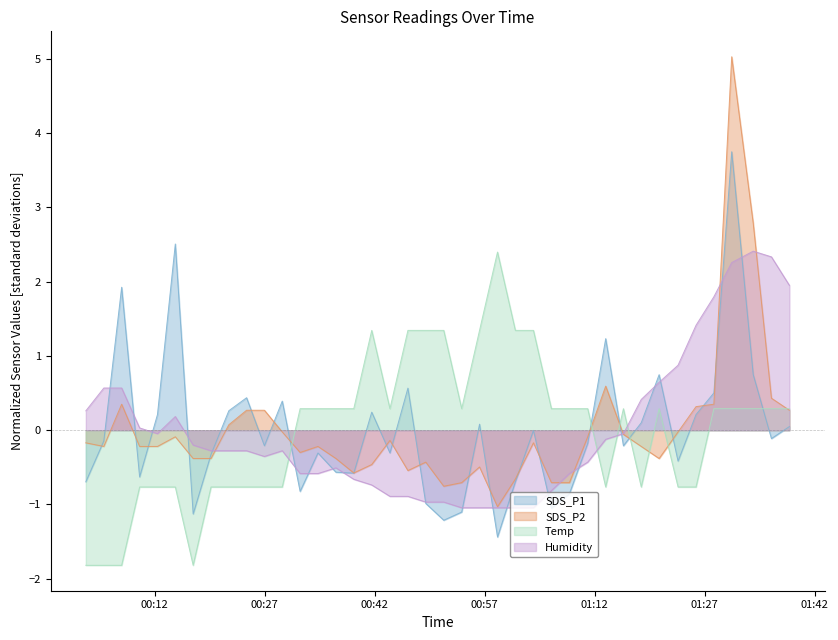

What is the minimum value for SDS_P2?

-1.0